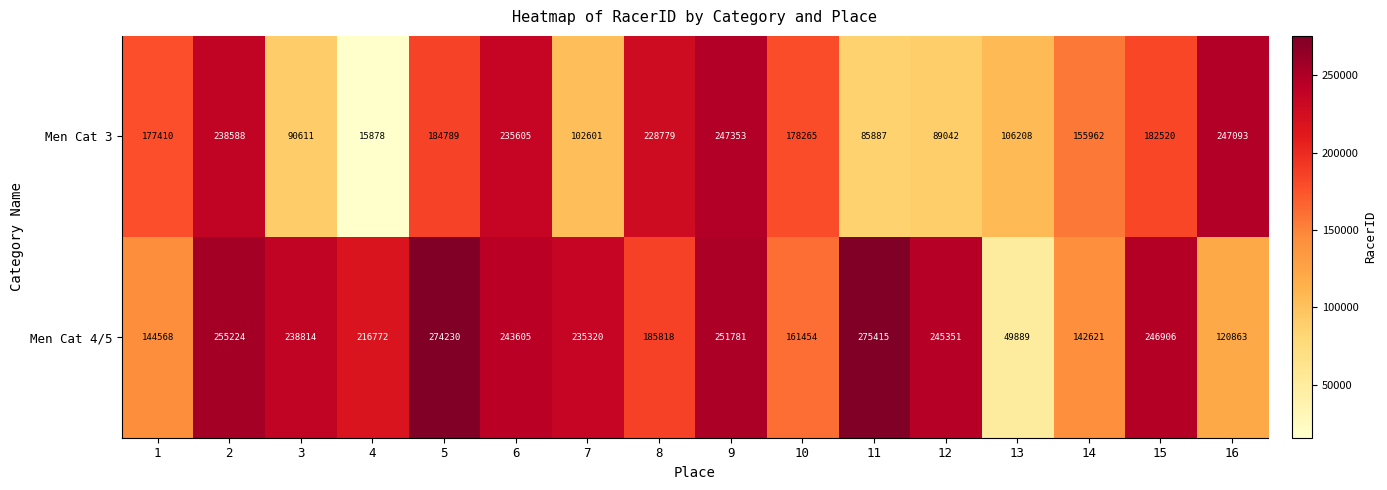

True or false: Men Cat 3 has a value of 182520 at 15.

True